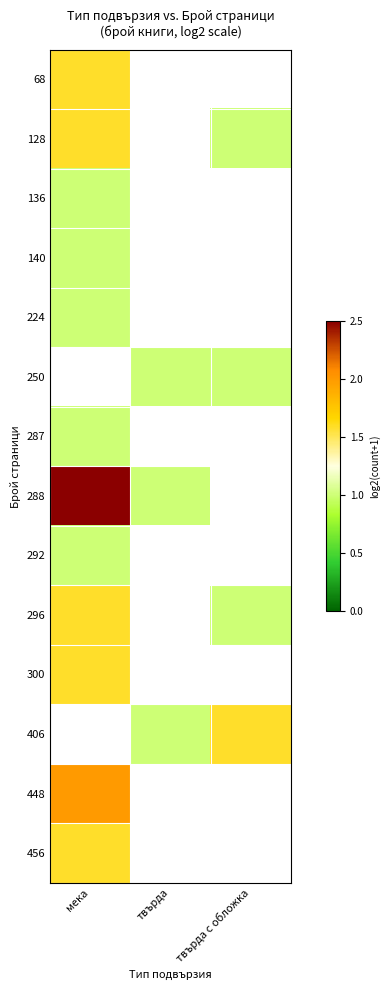

Which category has the highest value across all series?

мека